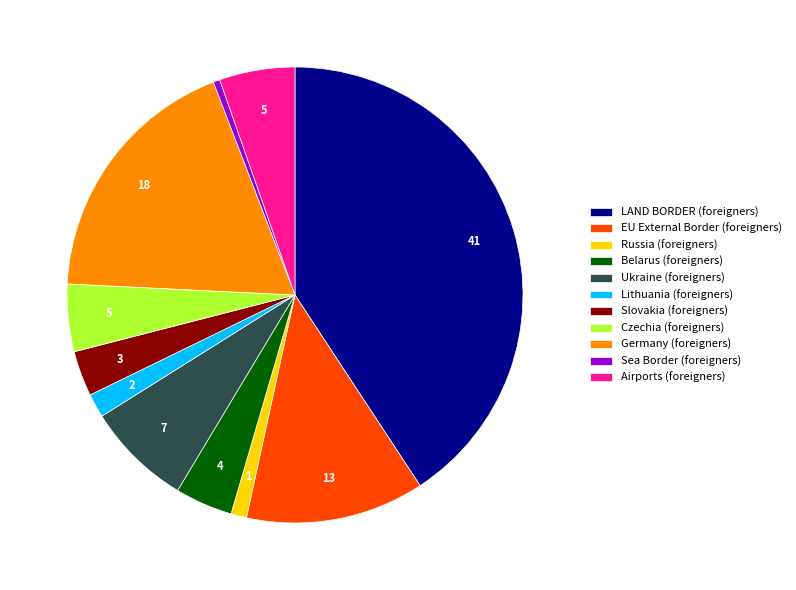

How many segments does this pie chart have?

11